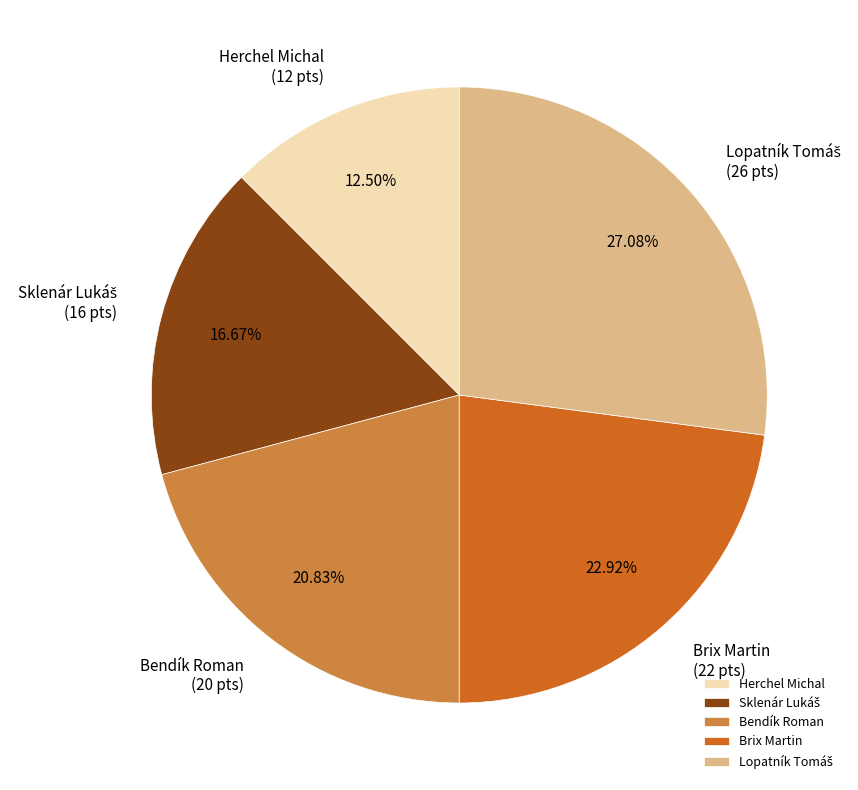

To the nearest percent, what is the difference between the largest and smallest slice percentages?

15%